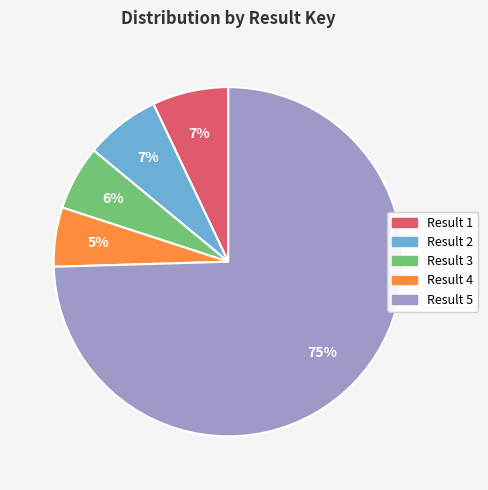

How many slices are in this pie chart?

5